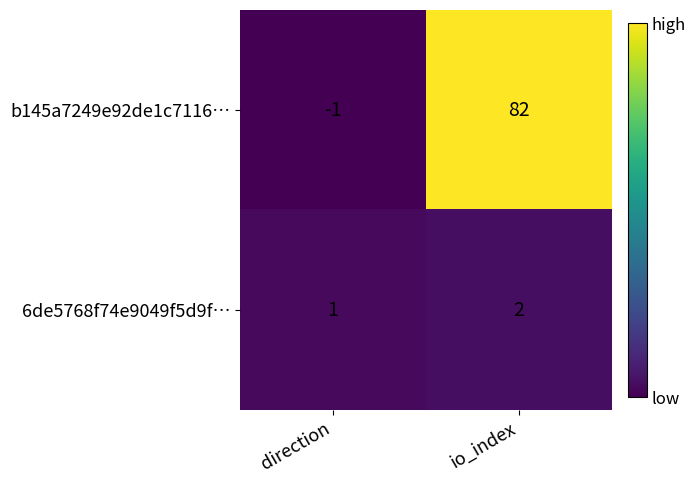

At which label does 6de5768f74e9049f5d9f… reach its minimum?

direction